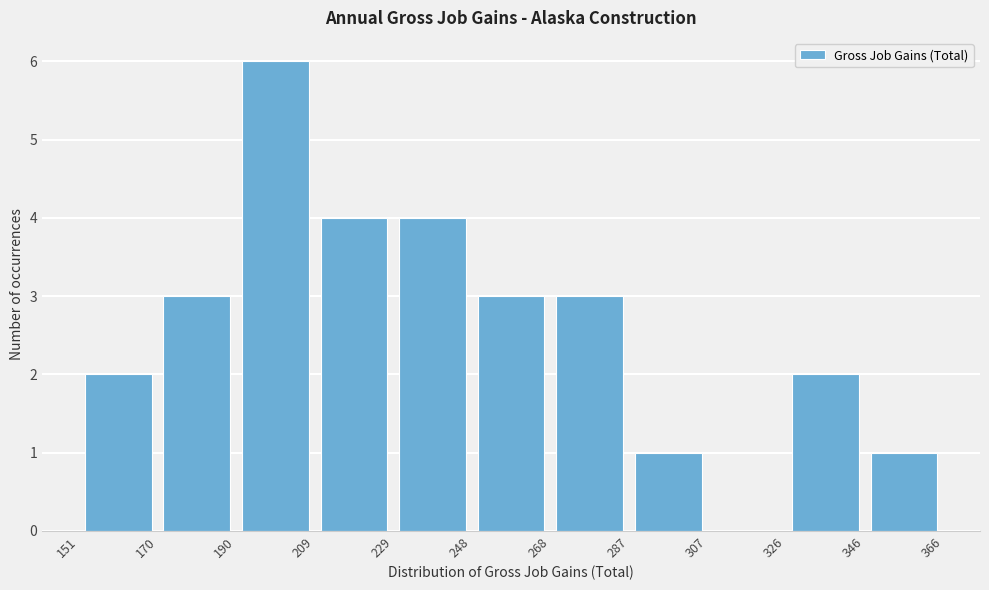

Over which range of the x-axis is the bar tallest?

190 to 209